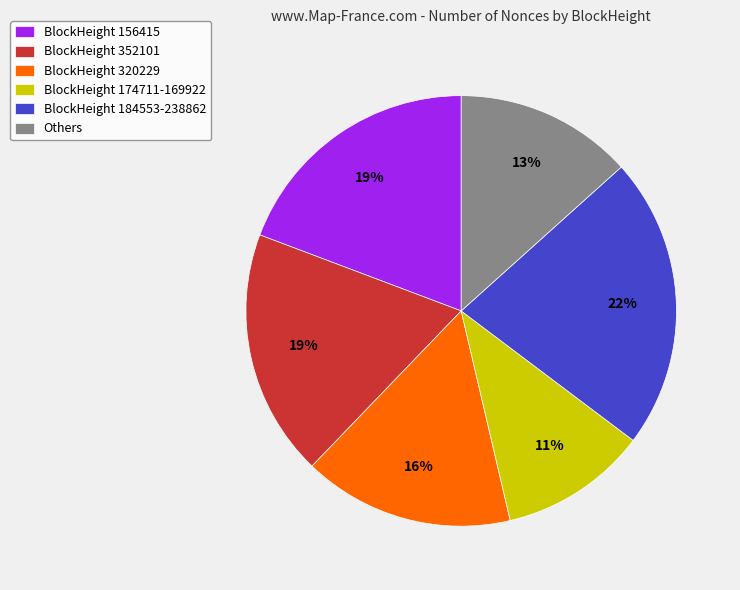

Do Others and BlockHeight 174711-169922 together represent more than half of the pie?

No